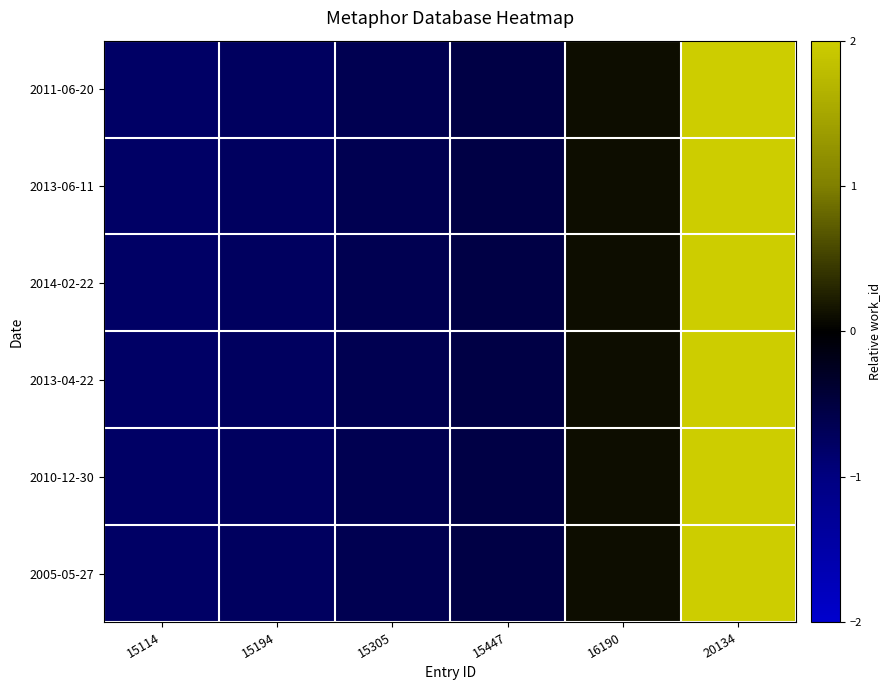

Which label corresponds to the largest value in the chart?

20134